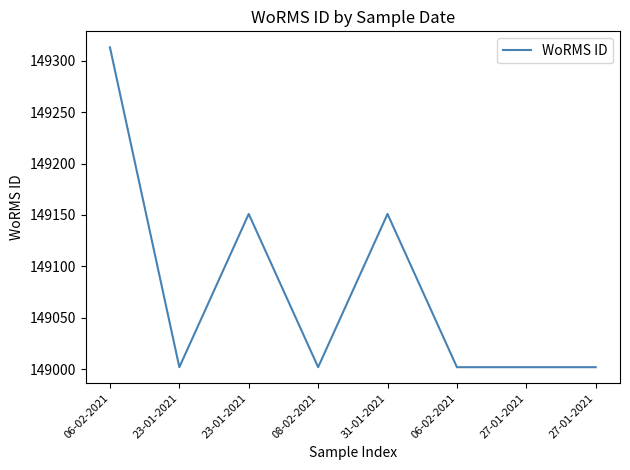

What is the difference between the maximum and second lowest values?

311